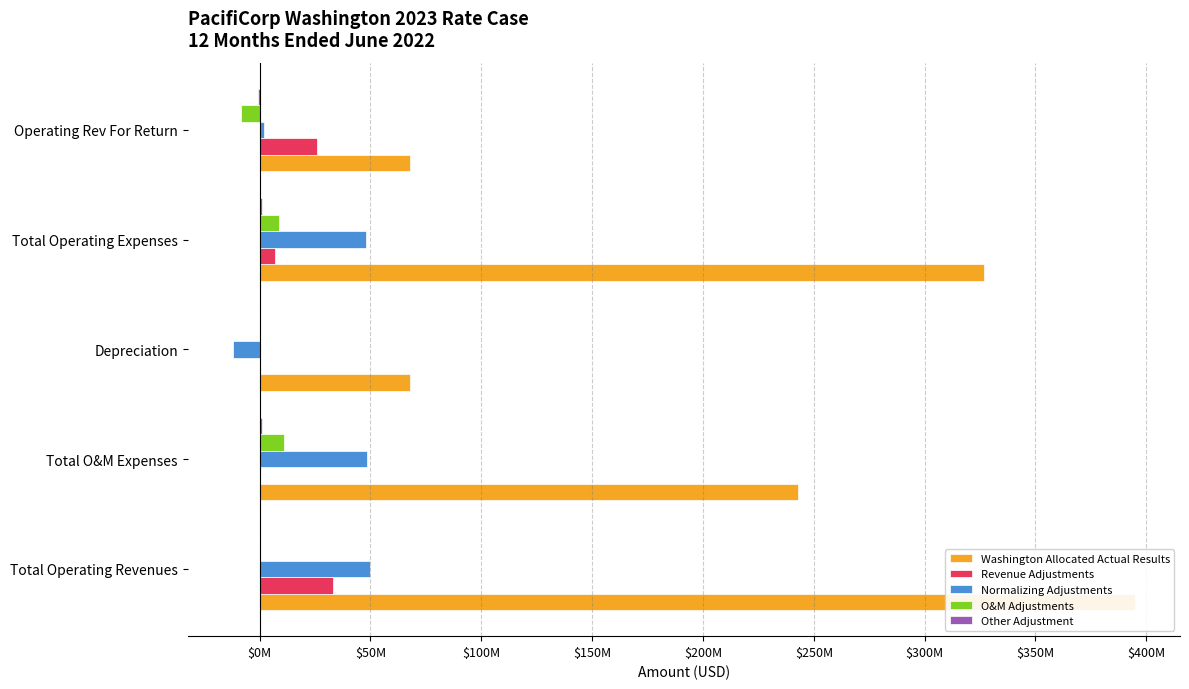

Count the number of data series in this chart.

5